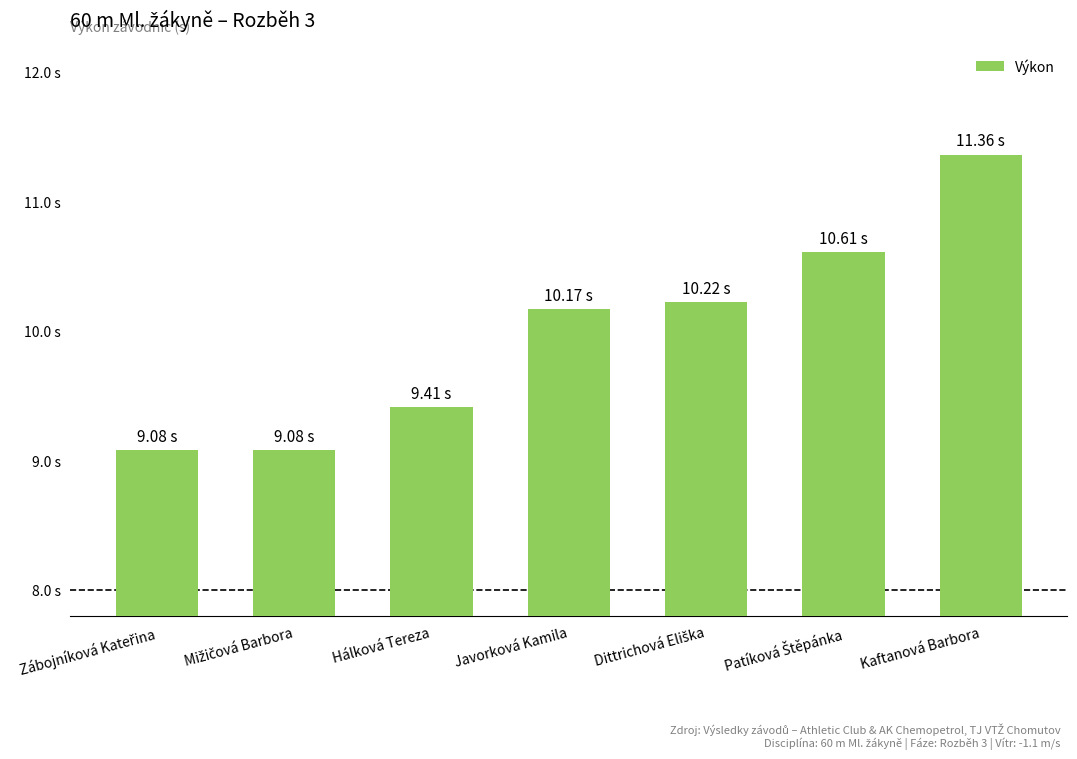

Are the bars horizontal?

No